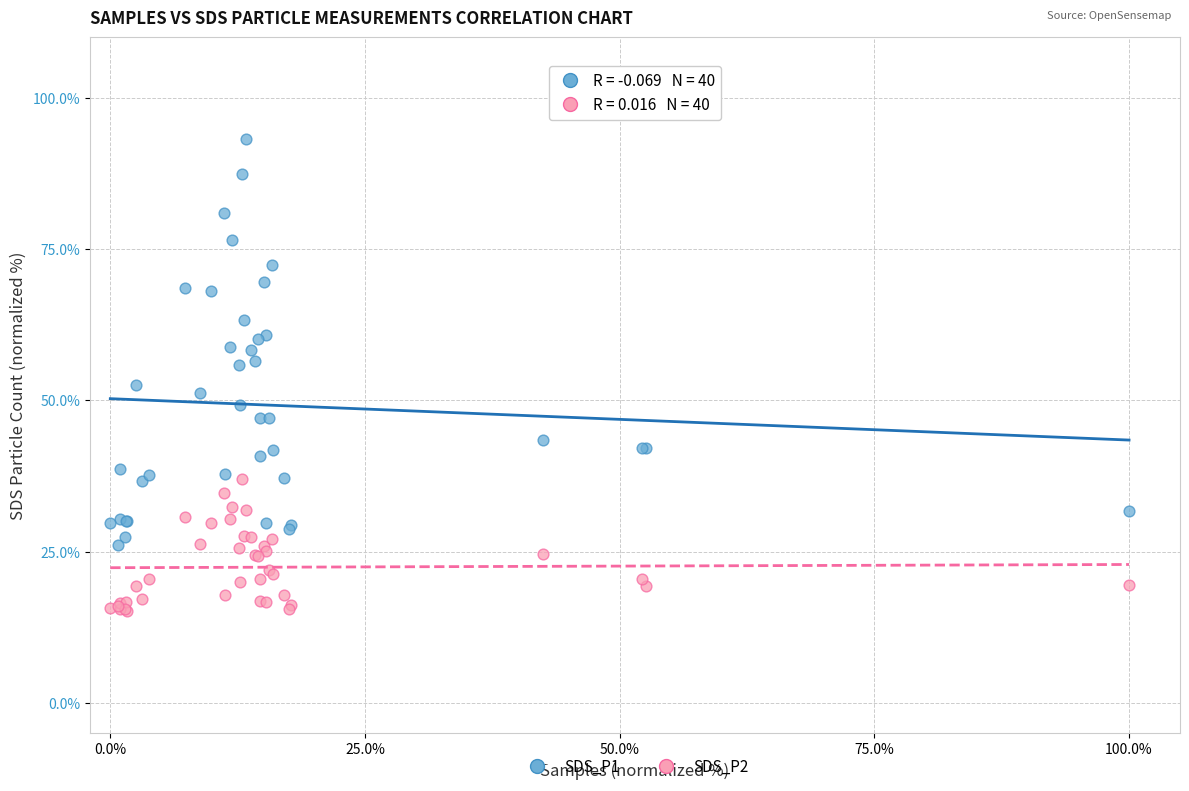

Which series contains the highest Y value?

SDS_P1